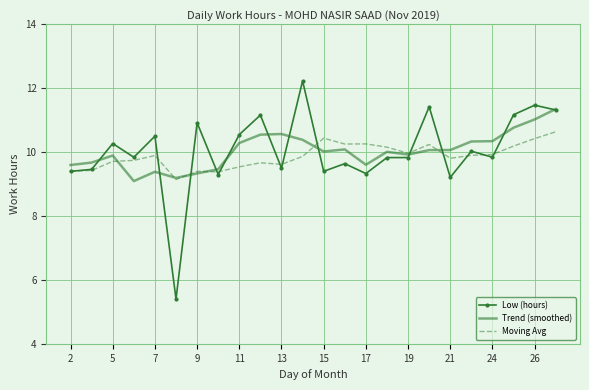

True or false: Moving Avg has more than 1 interior local peaks.

True